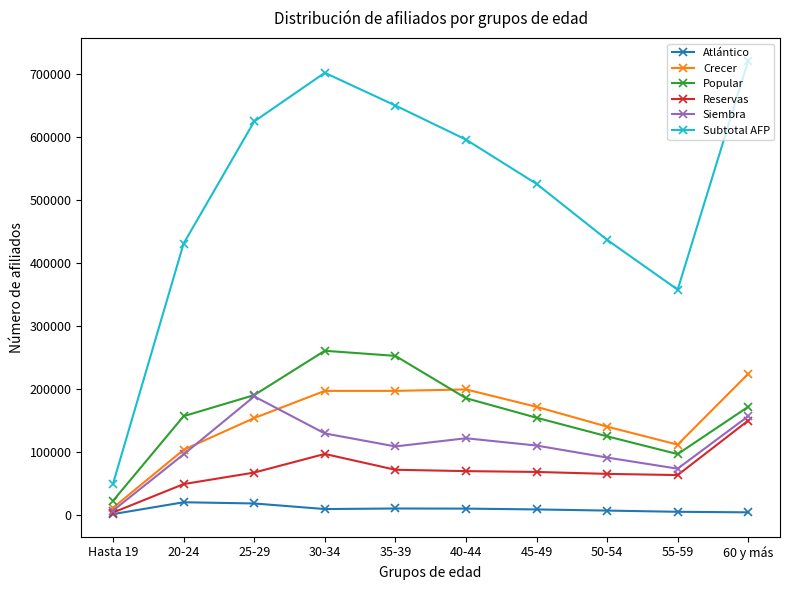

List the series in order of their peak value, highest first.

Subtotal AFP, Popular, Crecer, Siembra, Reservas, Atlántico